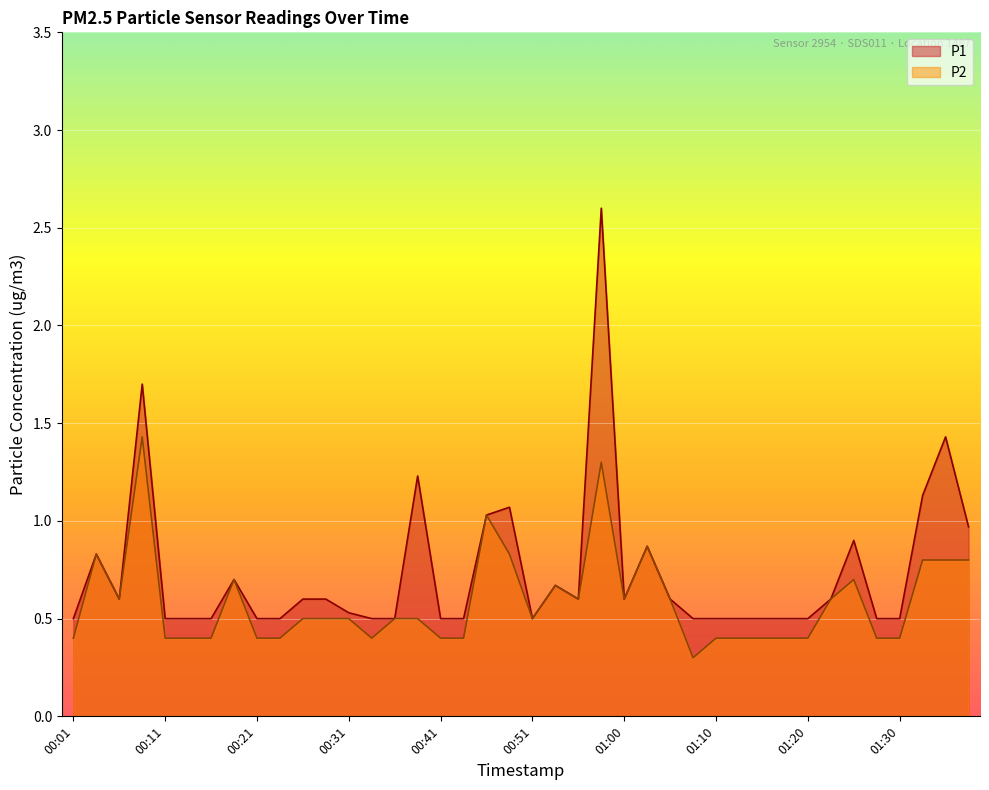

Reading left to right, extract all data points from this chart.

P1: 0.5	0.8	0.6	1.7	0.5	0.5	0.5	0.7	0.5	0.5	0.6	0.6	0.5	0.5	0.5	1.2	0.5	0.5	1.0	1.1	0.5	0.7	0.6	2.6	0.6	0.9	0.6	0.5	0.5	0.5	0.5	0.5	0.5	0.6	0.9	0.5	0.5	1.1	1.4	1.0
P2: 0.4	0.8	0.6	1.4	0.4	0.4	0.4	0.7	0.4	0.4	0.5	0.5	0.5	0.4	0.5	0.5	0.4	0.4	1.0	0.8	0.5	0.7	0.6	1.3	0.6	0.9	0.6	0.3	0.4	0.4	0.4	0.4	0.4	0.6	0.7	0.4	0.4	0.8	0.8	0.8